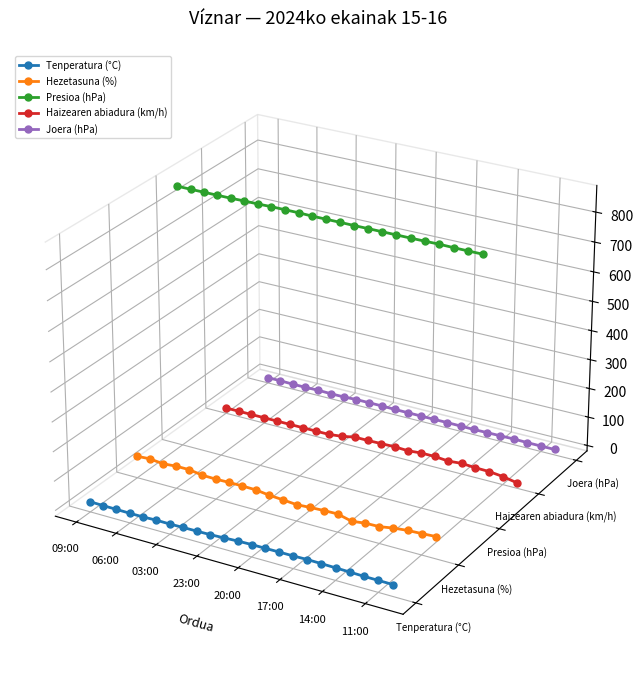

True or false: Presioa (hPa) and Hezetasuna (%) intersect in this chart.

False